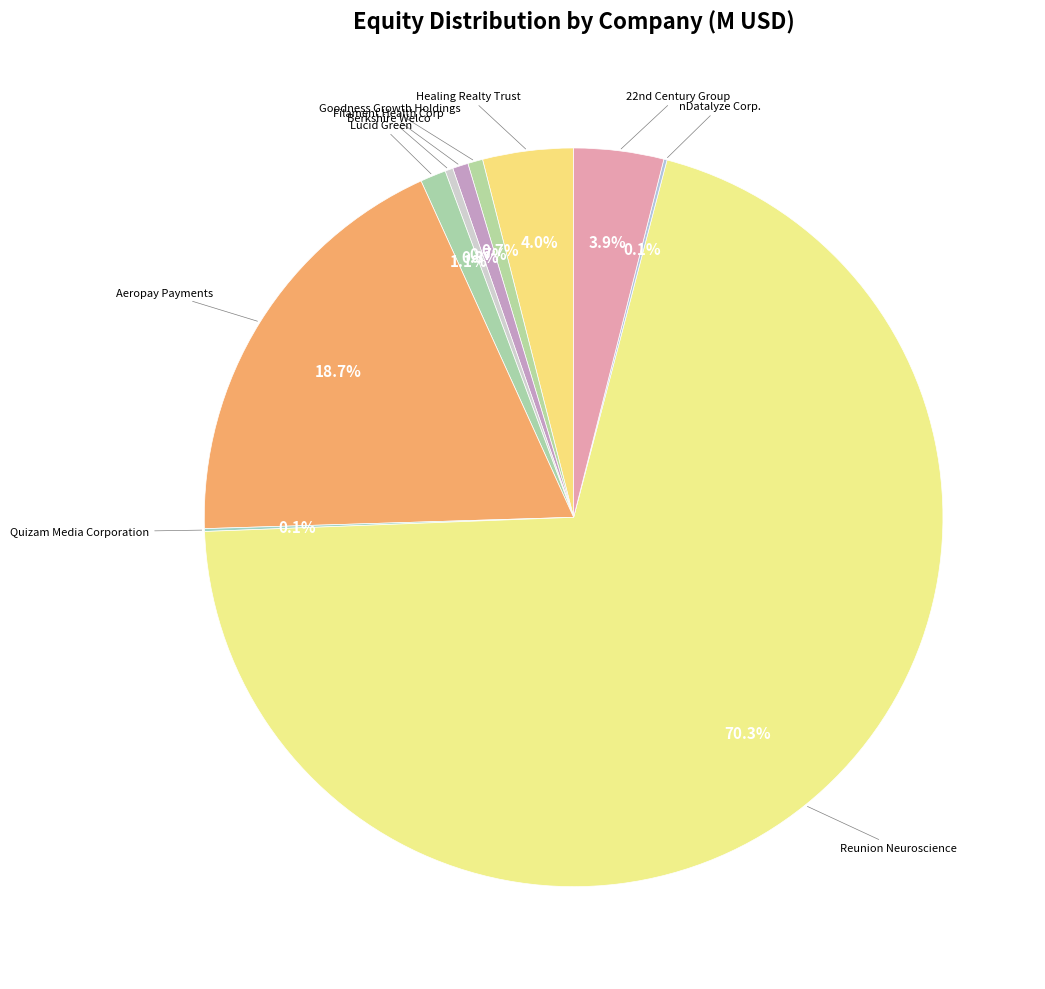

Count the number of slices in the pie.

10